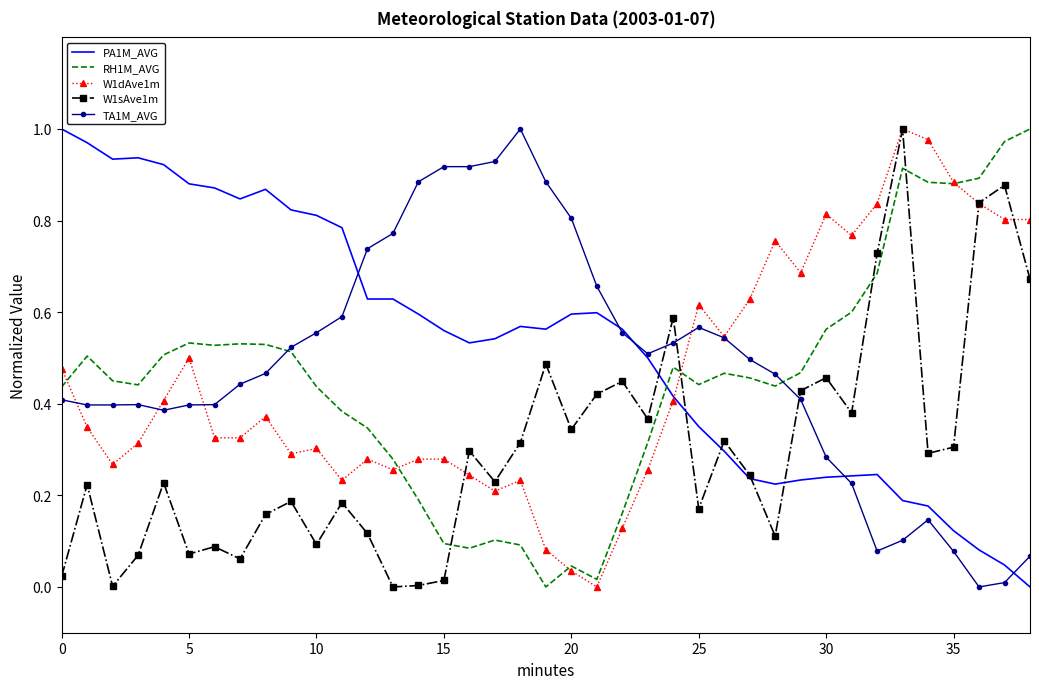

What is the highest value of the W1sAve1m series?

1.0